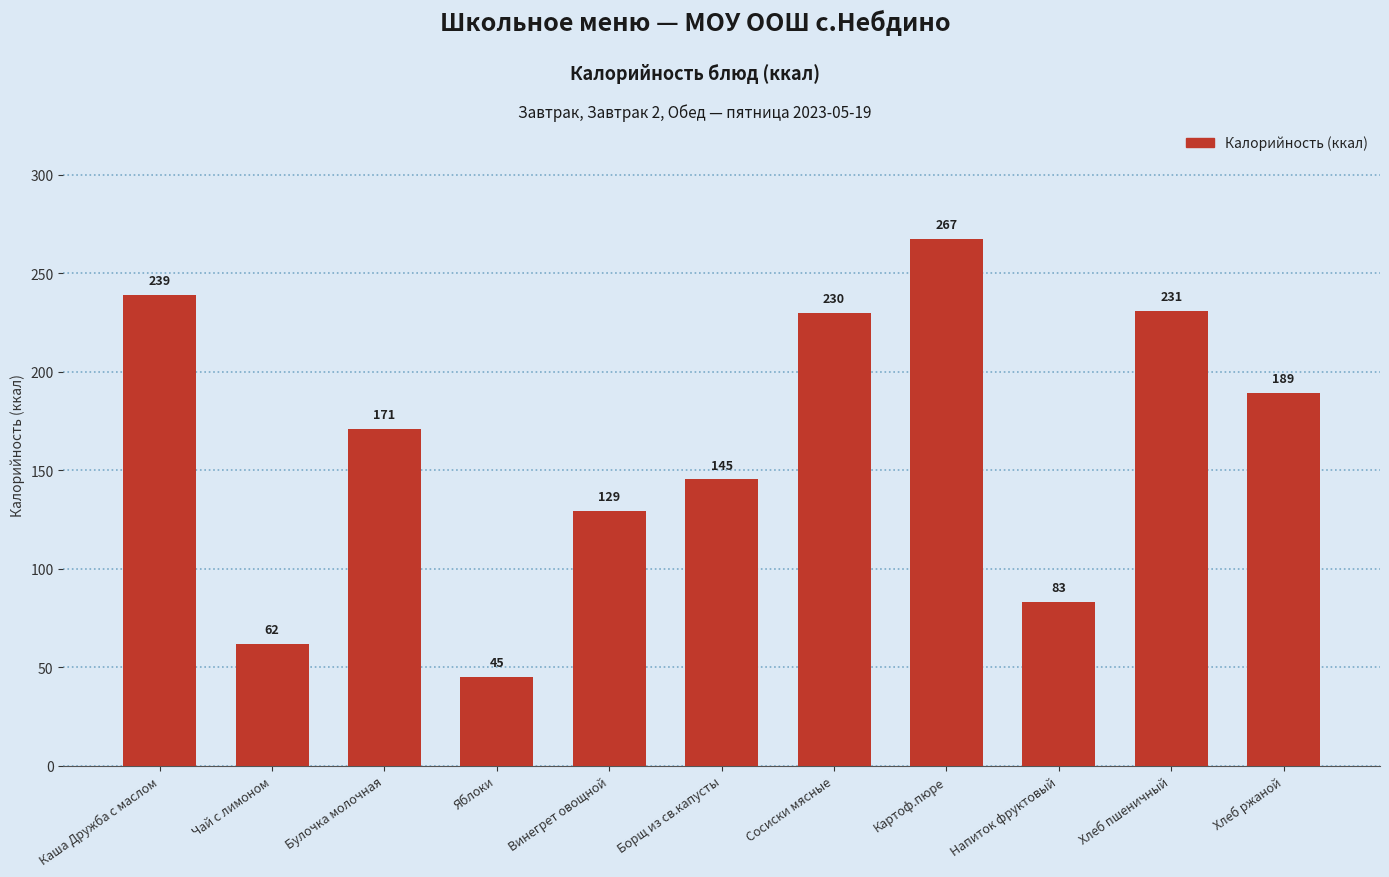

What is the average value?

162.9